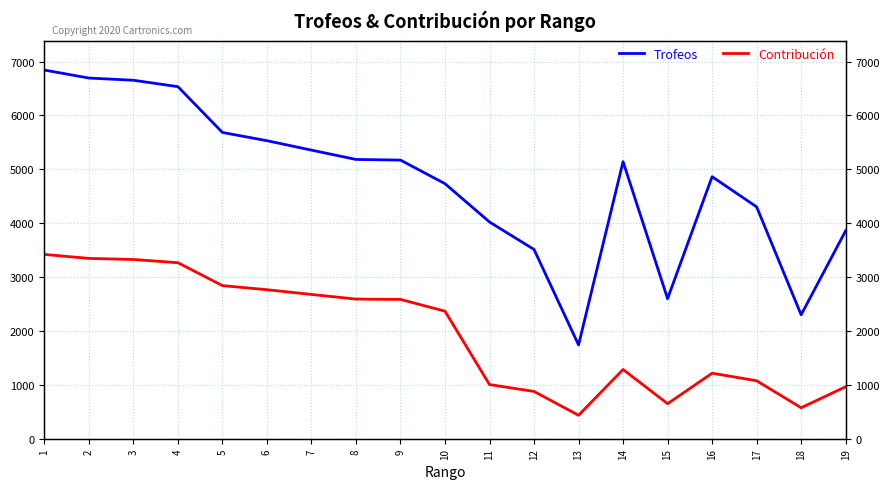

True or false: Trofeos and Contribución intersect in this chart.

False